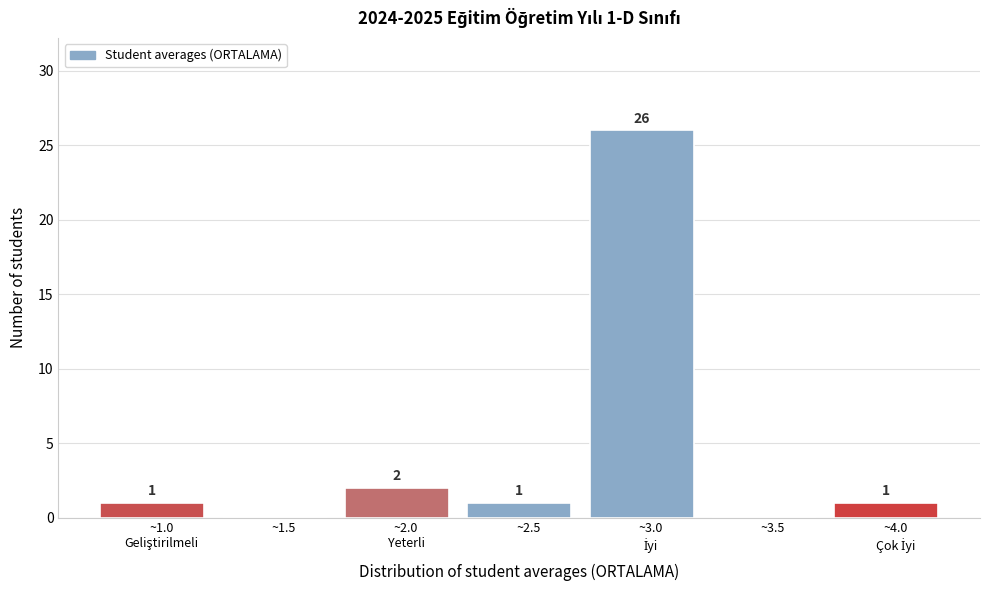

Is it true that the value at ~1.5 is -17?

False